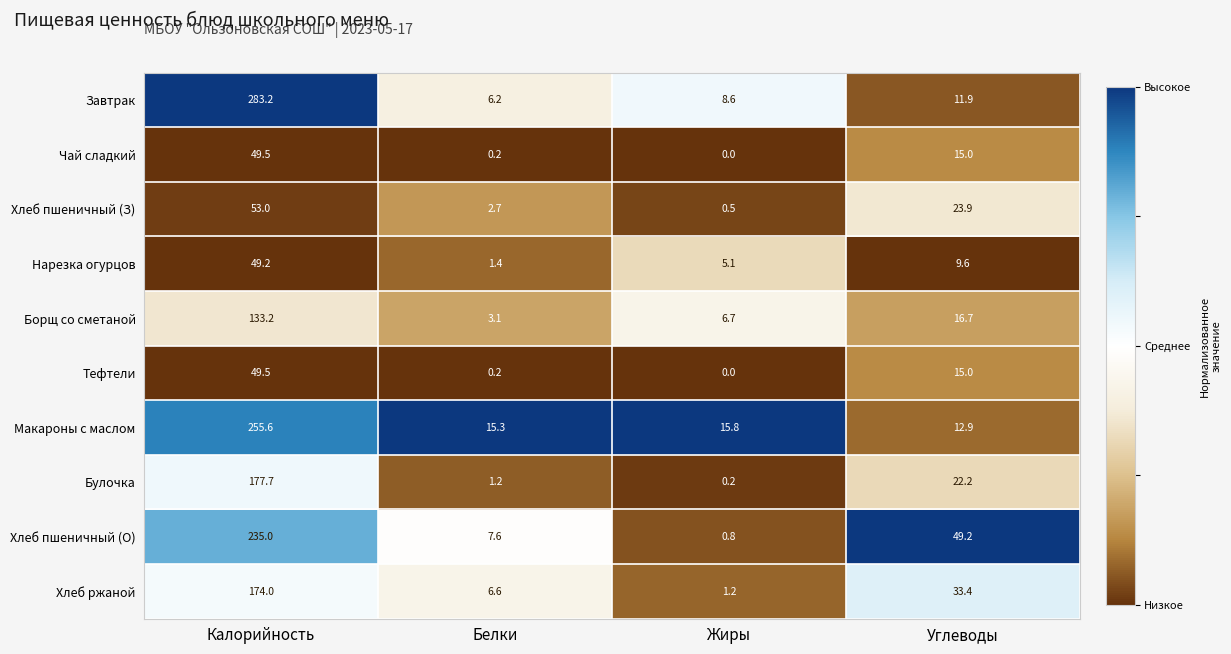

At which label is Чай сладкий closest to 24?

Углеводы